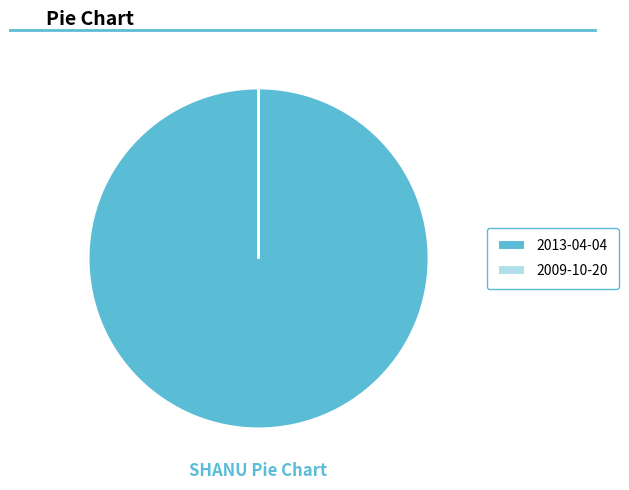

What is the largest slice in the pie chart?

2013-04-04